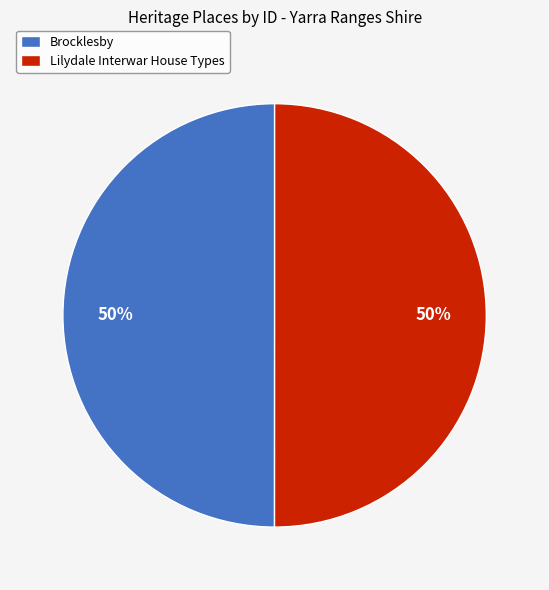

To the nearest percent, what is the combined percentage of Brocklesby and Lilydale Interwar House Types?

100%